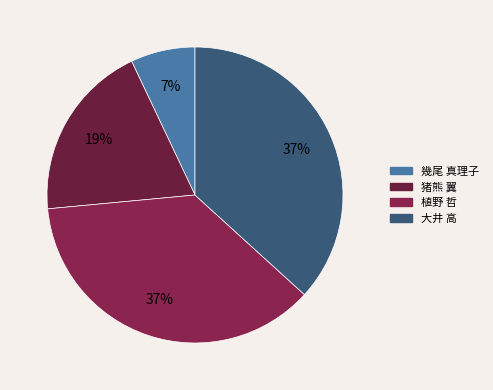

Combined, do 大井 高 and 植野 哲 account for over 50%?

Yes